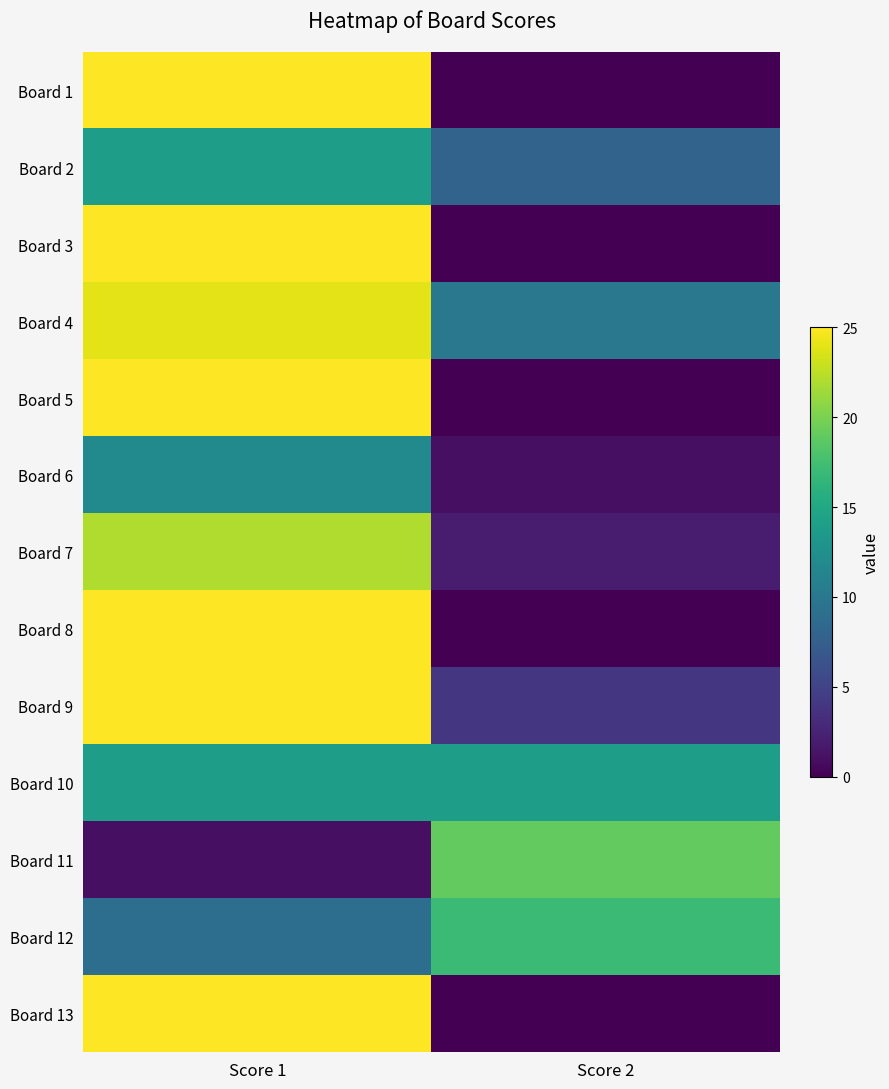

Rank the series at Score 1 from lowest to highest value.

Board 11, Board 12, Board 6, Board 2, Board 10, Board 7, Board 4, Board 1, Board 3, Board 5, Board 8, Board 9, Board 13